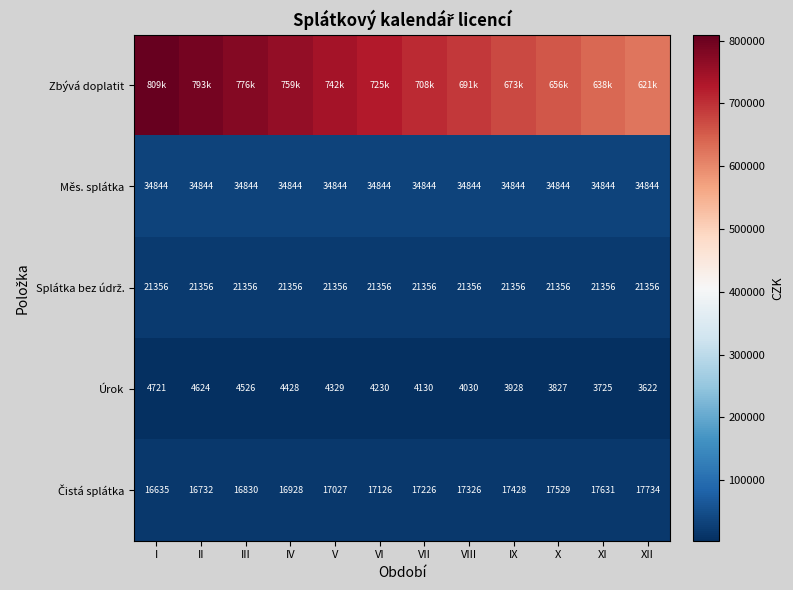

At which category is the sum across all series the highest?

I